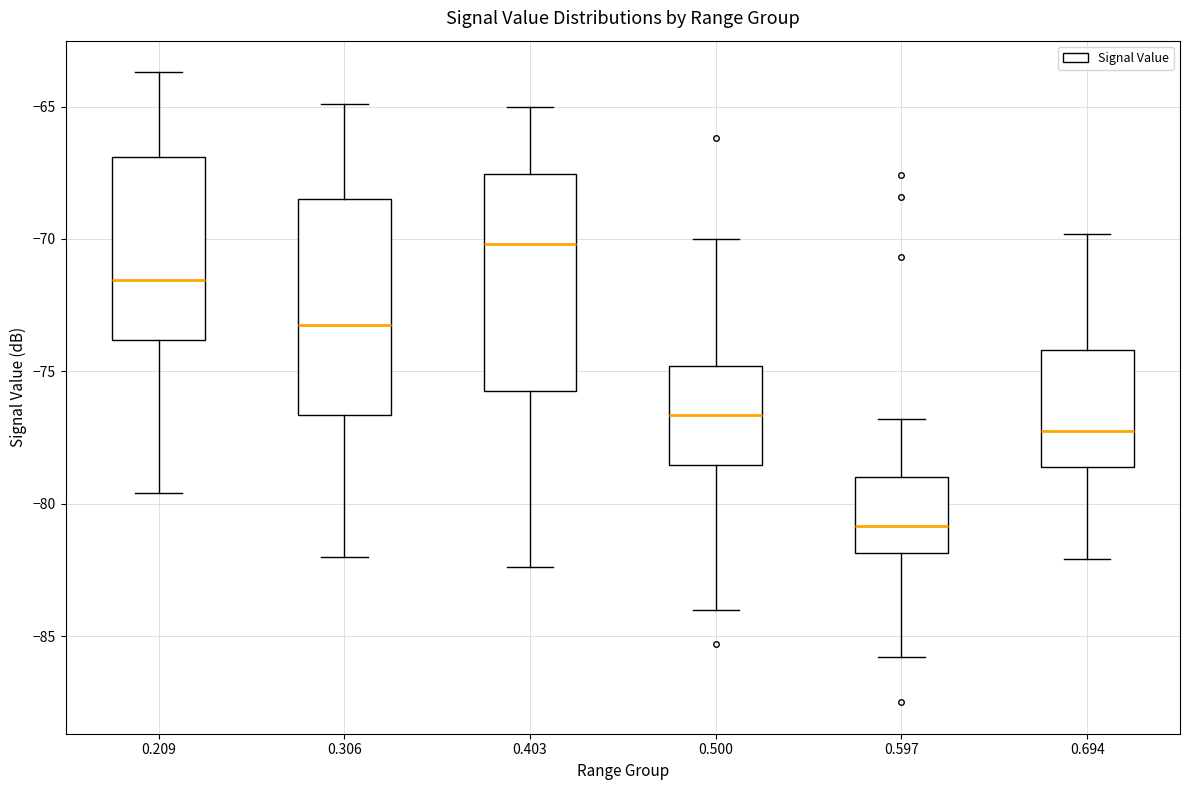

Reading left to right, read every box against the y-axis: the position of its median line, the range the box covers, and the ends of its whiskers. The values are not printed on the chart, so give them approximately, as read against the axis.

0.209: median -71.5, box -74.0 to -67.0, whiskers -79.5 to -63.5
0.306: median -73.0, box -76.5 to -68.5, whiskers -82.0 to -65.0
0.403: median -70.0, box -75.5 to -67.5, whiskers -82.5 to -65.0
0.500: median -76.5, box -78.5 to -75.0, whiskers -84.0 to -70.0
0.597: median -81.0, box -82.0 to -79.0, whiskers -86.0 to -77.0
0.694: median -77.0, box -78.5 to -74.0, whiskers -82.0 to -70.0